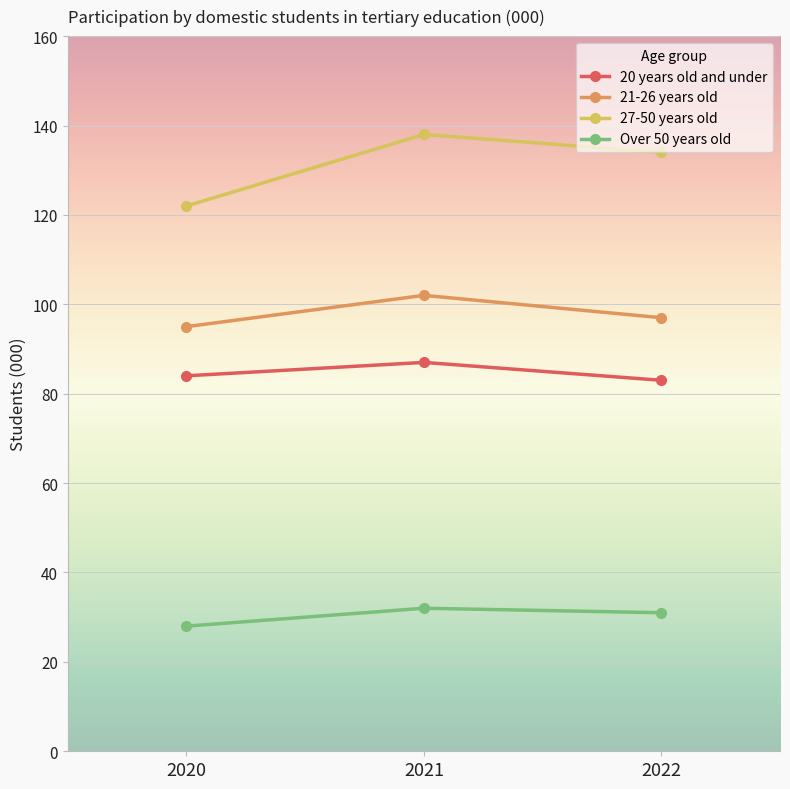

Which series has the largest range (max minus min)?

27-50 years old